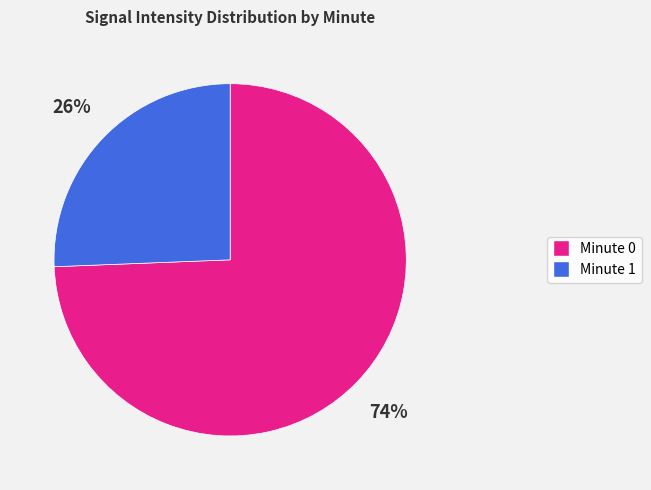

Is there a majority slice in this chart?

Yes